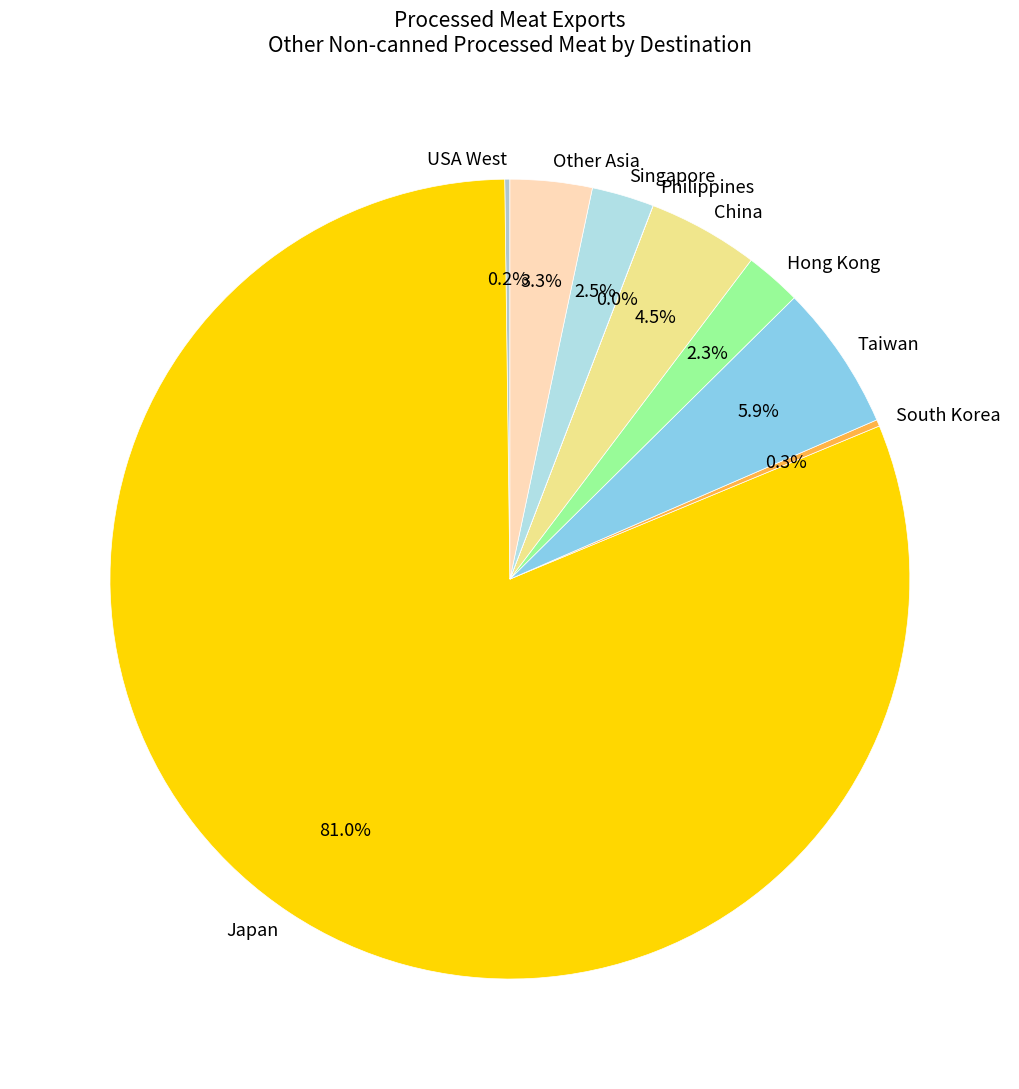

How much of the chart is everything except Other Asia?

96.7%